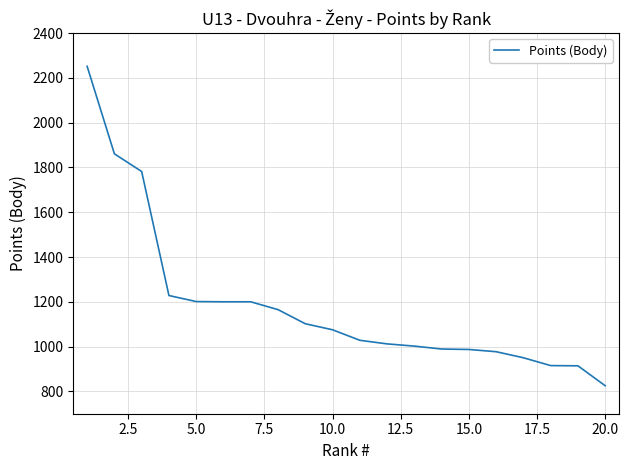

How many values are below 1075?

10